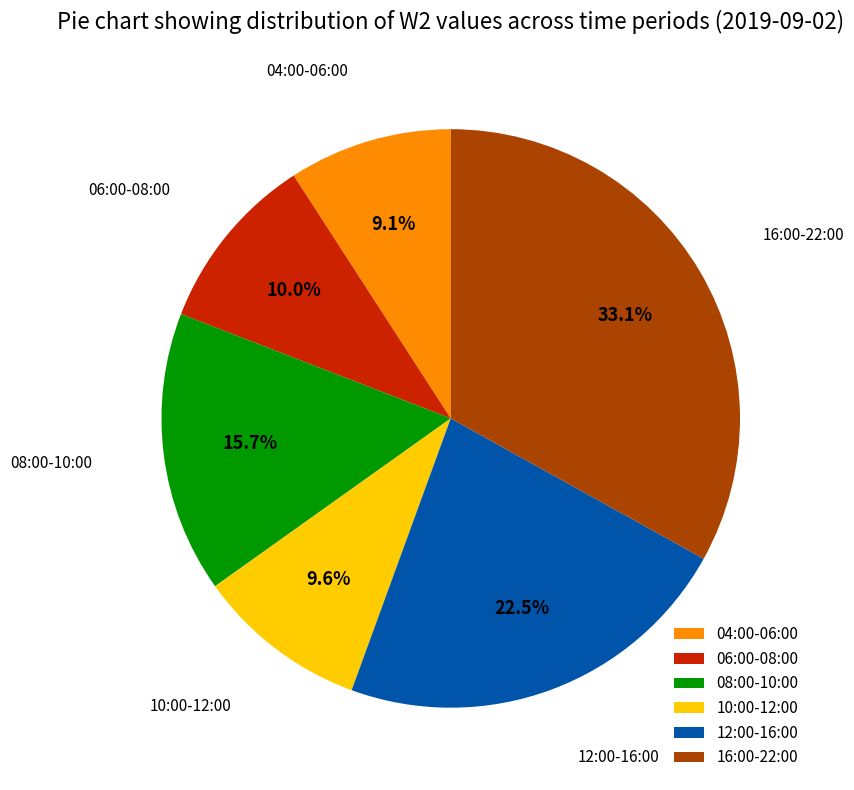

Is there any slice that represents more than half of the pie?

No